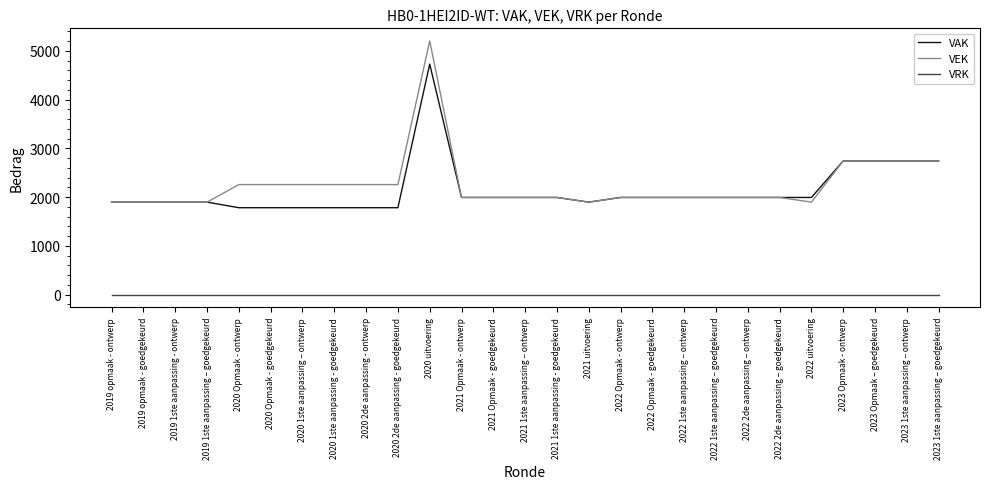

Which series has the widest spread of values?

VEK